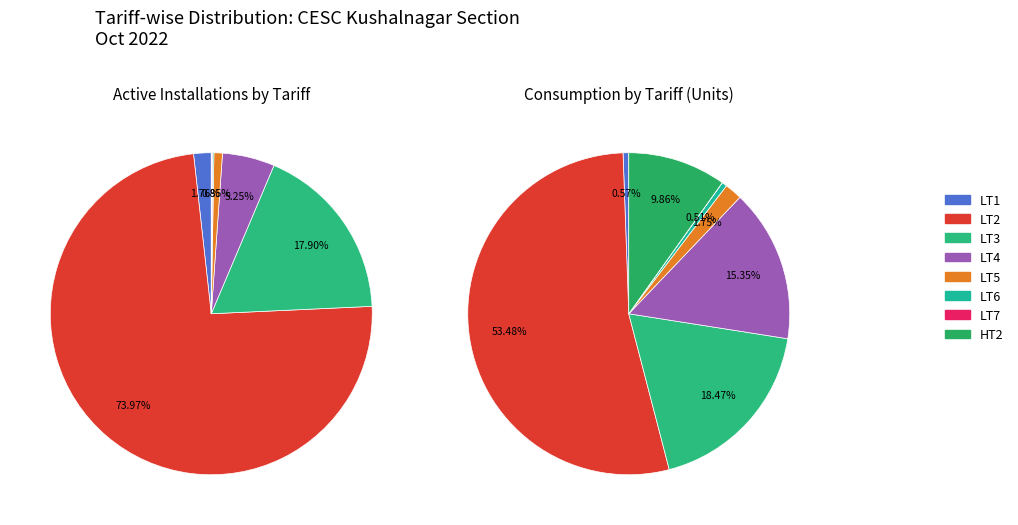

Count the number of slices in the pie.

8